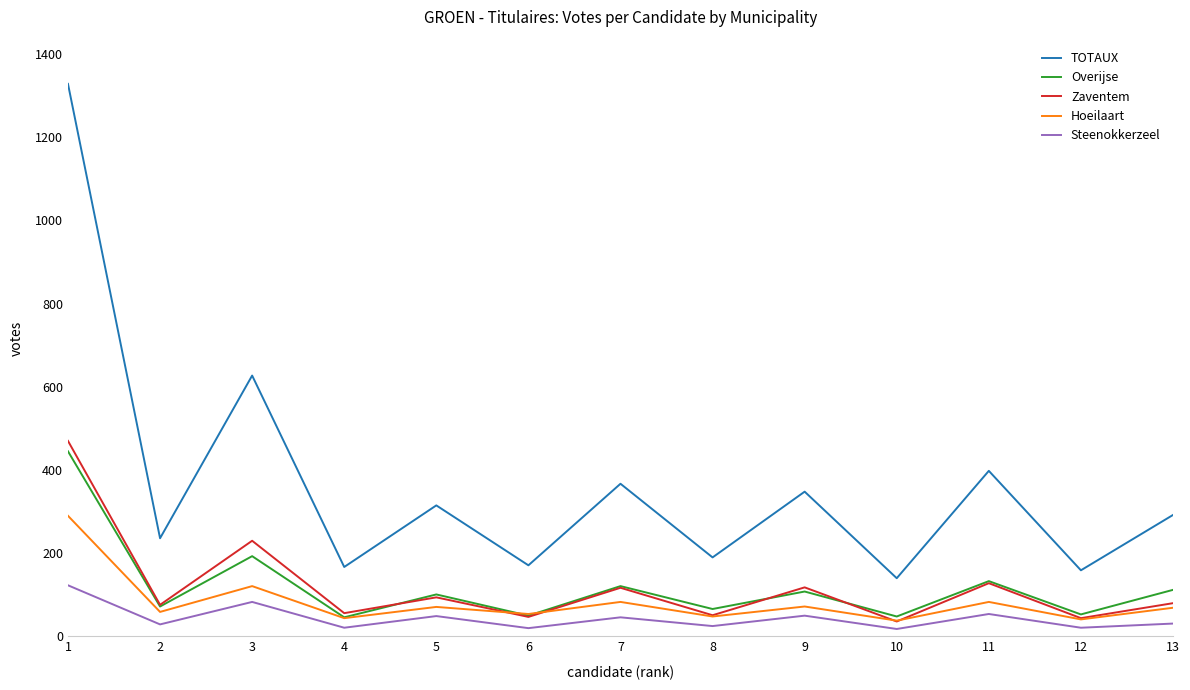

At which label does TOTAUX first exceed 292?

1